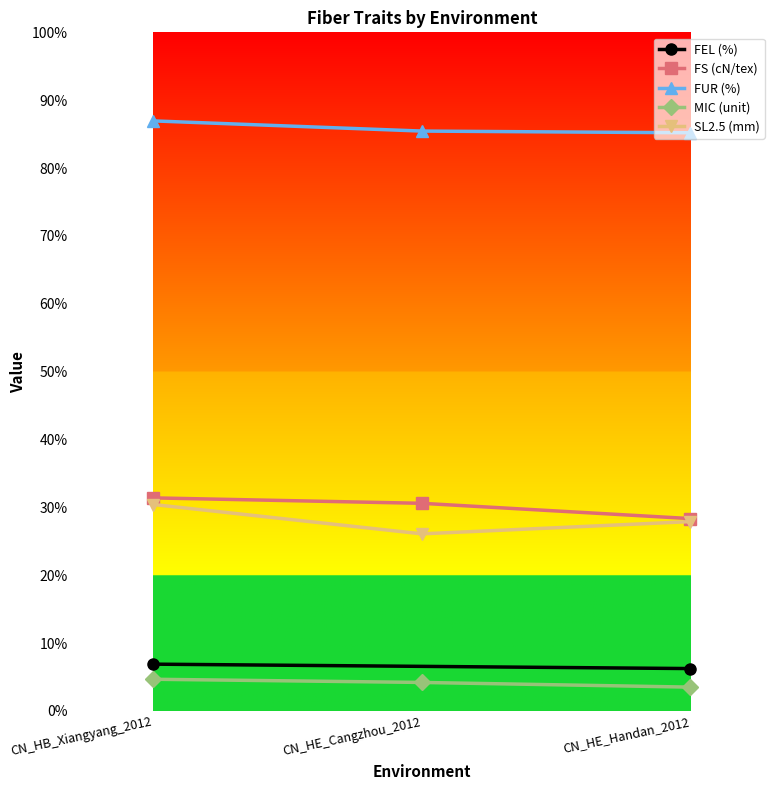

Between CN_HE_Cangzhou_2012 and CN_HE_Handan_2012, which series saw the biggest shift?

FS (cN/tex)